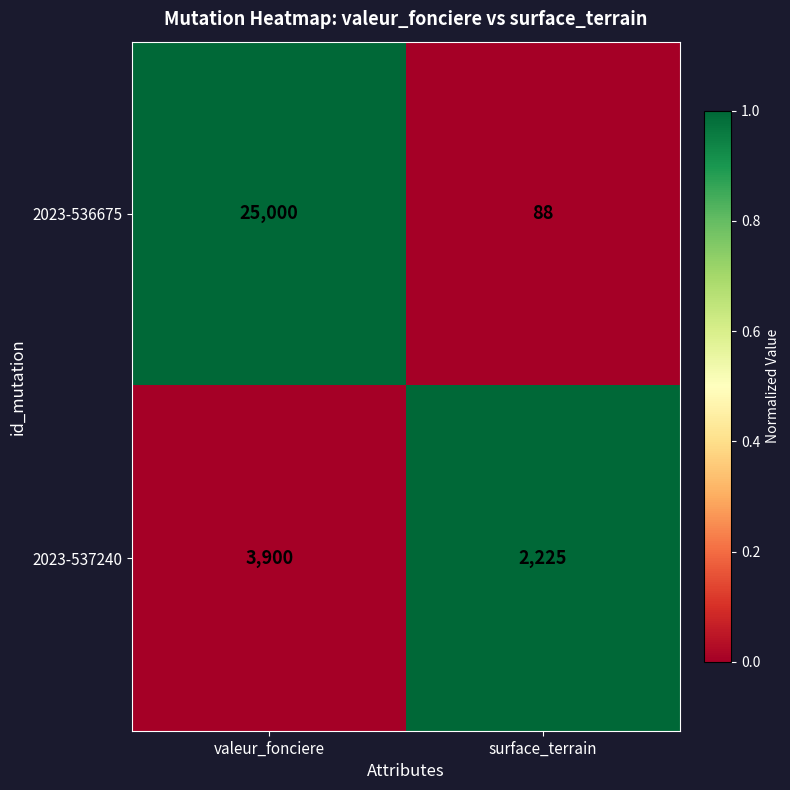

At which category is the sum across all series the highest?

valeur_fonciere